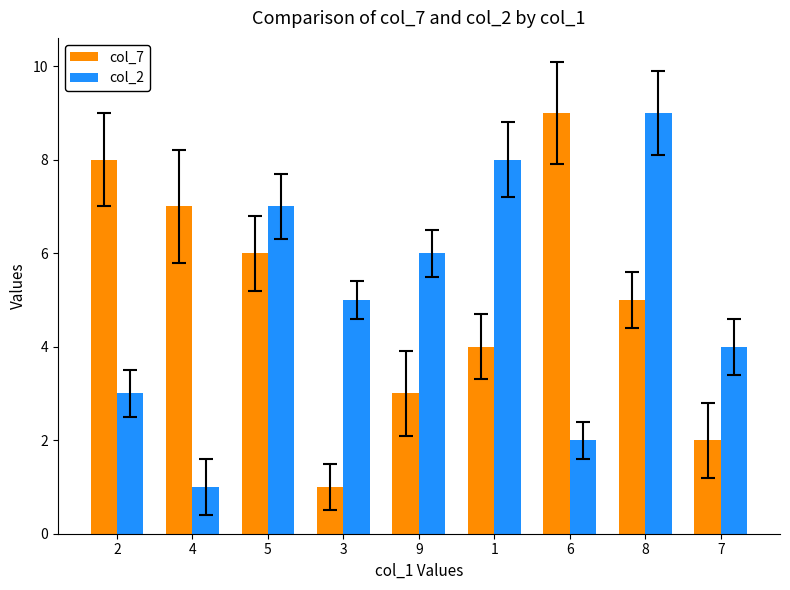

At which category is the sum across all series the highest?

8